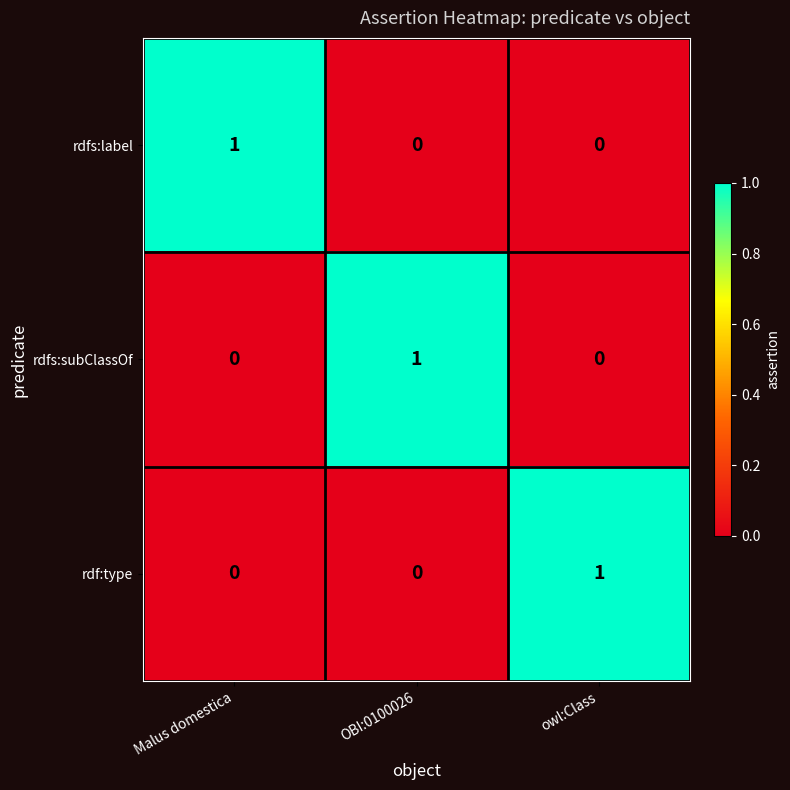

At how many categories does at least one series exceed 0?

3